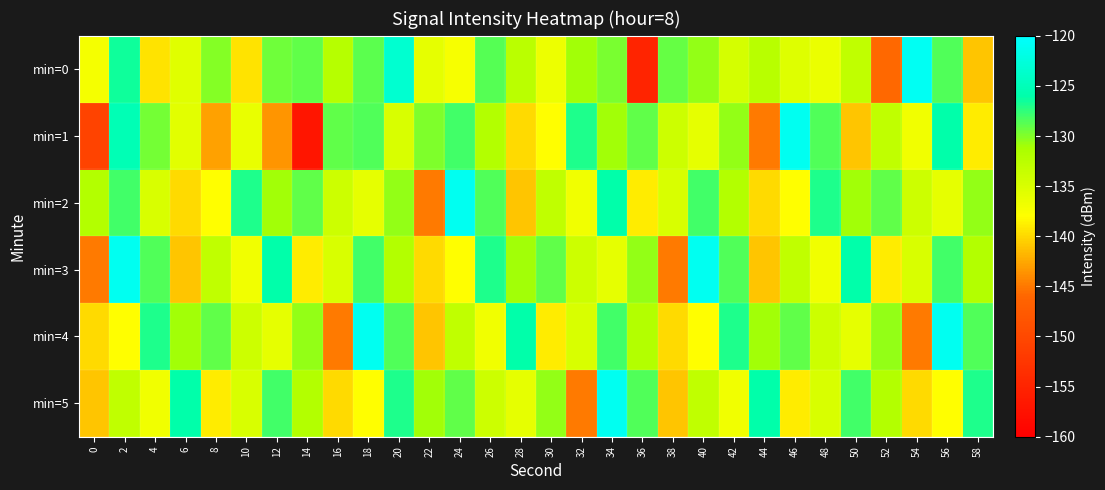

Reading left to right, extract all data points from this chart.

min=0: 0=-137.3	2=-126.5	4=-139.4	6=-135.5	8=-130.1	10=-139.5	12=-129.5	14=-129.0	16=-132.3	18=-128.8	20=-123.4	22=-136.0	24=-137.4	26=-128.6	28=-132.5	30=-136.7	32=-131.0	34=-129.8	36=-154.9	38=-129.1	40=-130.5	42=-134.6	44=-132.4	46=-135.4	48=-136.4	50=-133.1	52=-145.9	54=-120.8	56=-128.6	58=-141.0
min=1: 0=-150.6	2=-125.3	4=-129.7	6=-135.7	8=-142.9	10=-136.3	12=-143.6	14=-157.0	16=-128.9	18=-128.6	20=-135.0	22=-130.0	24=-128.0	26=-132.0	28=-140.0	30=-138.0	32=-127.0	34=-131.0	36=-129.0	38=-134.0	40=-136.0	42=-130.5	44=-145.0	46=-121.0	48=-128.5	50=-141.0	52=-133.0	54=-137.0	56=-126.0	58=-139.0
min=2: 0=-132.0	2=-128.0	4=-135.0	6=-140.0	8=-138.0	10=-127.0	12=-131.0	14=-129.0	16=-134.0	18=-136.0	20=-130.5	22=-145.0	24=-121.0	26=-128.5	28=-141.0	30=-133.0	32=-137.0	34=-126.0	36=-139.0	38=-135.0	40=-128.0	42=-132.0	44=-140.0	46=-138.0	48=-127.0	50=-131.0	52=-129.0	54=-134.0	56=-136.0	58=-130.5
min=3: 0=-145.0	2=-121.0	4=-128.5	6=-141.0	8=-133.0	10=-137.0	12=-126.0	14=-139.0	16=-135.0	18=-128.0	20=-132.0	22=-140.0	24=-138.0	26=-127.0	28=-131.0	30=-129.0	32=-134.0	34=-136.0	36=-130.5	38=-145.0	40=-121.0	42=-128.5	44=-141.0	46=-133.0	48=-137.0	50=-126.0	52=-139.0	54=-135.0	56=-128.0	58=-132.0
min=4: 0=-140.0	2=-138.0	4=-127.0	6=-131.0	8=-129.0	10=-134.0	12=-136.0	14=-130.5	16=-145.0	18=-121.0	20=-128.5	22=-141.0	24=-133.0	26=-137.0	28=-126.0	30=-139.0	32=-135.0	34=-128.0	36=-132.0	38=-140.0	40=-138.0	42=-127.0	44=-131.0	46=-129.0	48=-134.0	50=-136.0	52=-130.5	54=-145.0	56=-121.0	58=-128.5
min=5: 0=-141.0	2=-133.0	4=-137.0	6=-126.0	8=-139.0	10=-135.0	12=-128.0	14=-132.0	16=-140.0	18=-138.0	20=-127.0	22=-131.0	24=-129.0	26=-134.0	28=-136.0	30=-130.5	32=-145.0	34=-121.0	36=-128.5	38=-141.0	40=-133.0	42=-137.0	44=-126.0	46=-139.0	48=-135.0	50=-128.0	52=-132.0	54=-140.0	56=-138.0	58=-127.0